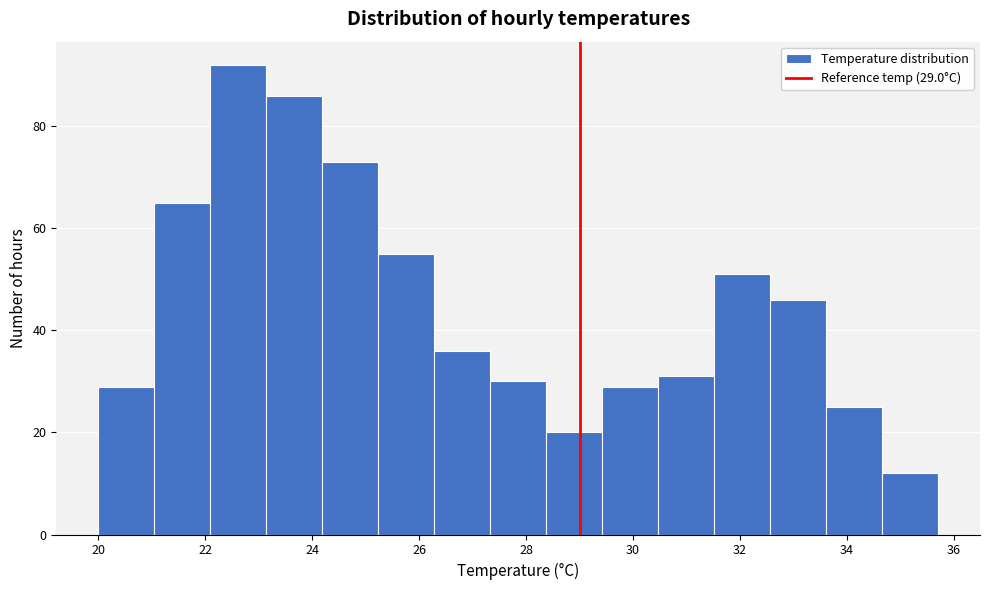

Which range on the x-axis has the tallest bar?

22.0 to 23.2